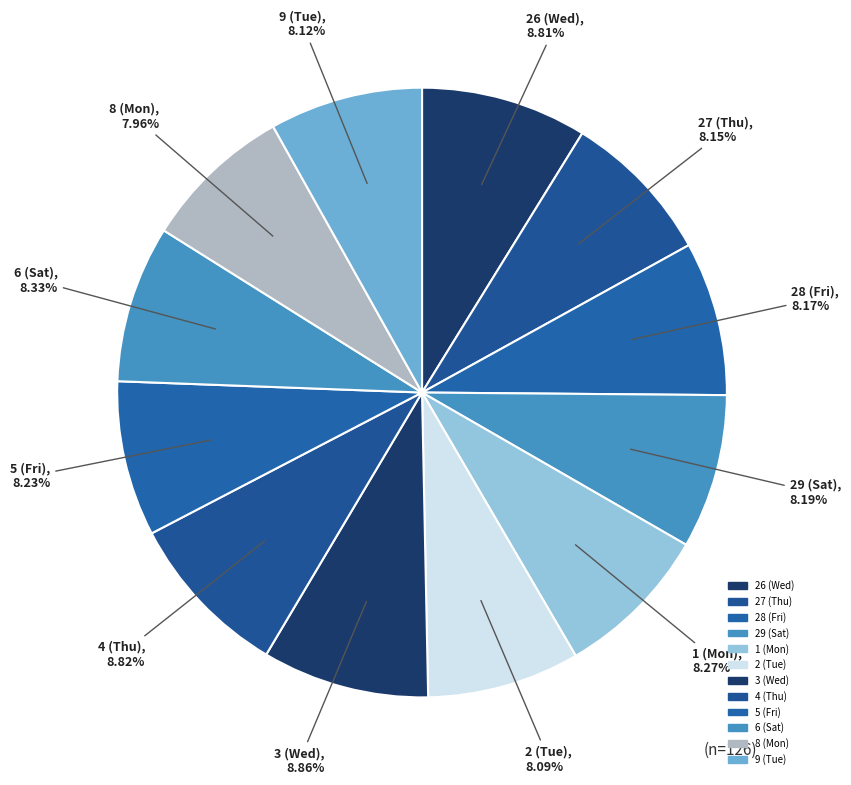

Rank the categories by value from highest to lowest.

3 (Wed), 4 (Thu), 26 (Wed), 6 (Sat), 1 (Mon), 5 (Fri), 29 (Sat), 28 (Fri), 27 (Thu), 9 (Tue), 2 (Tue), 8 (Mon)